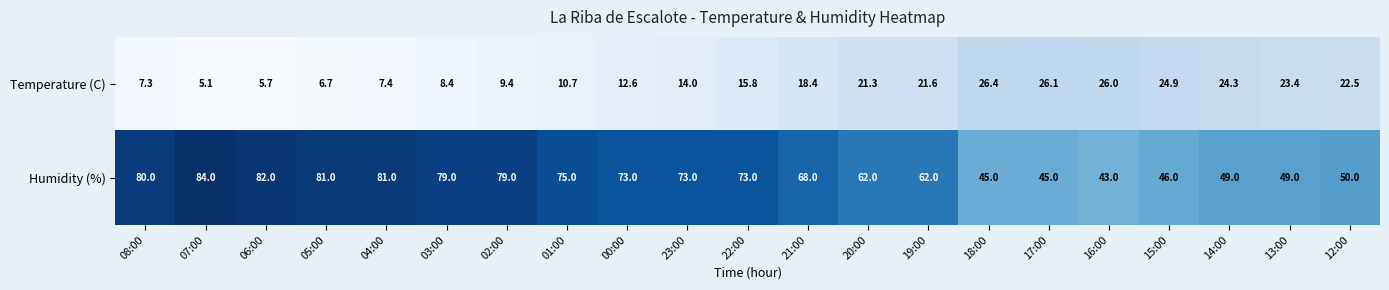

Where is Temperature (C) nearest to the value 15?

22:00